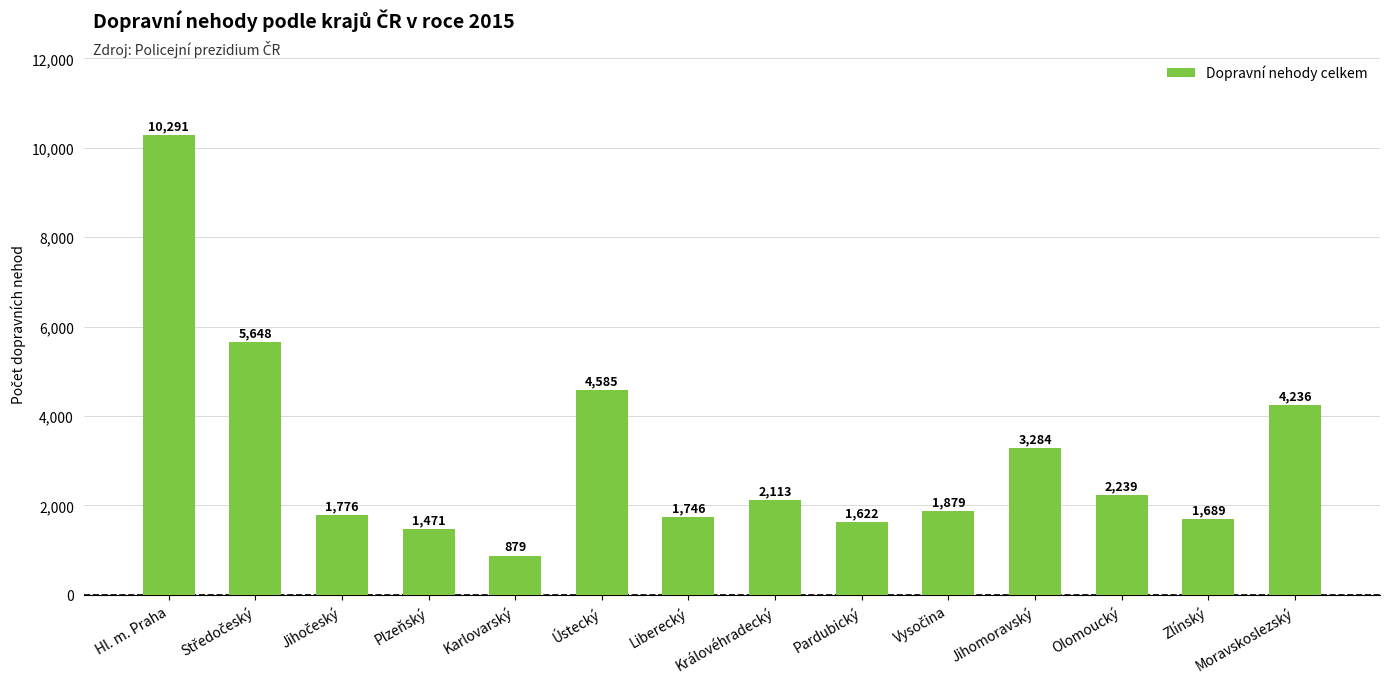

What is the change in value from Hl. m. Praha to Královéhradecký?

-8178